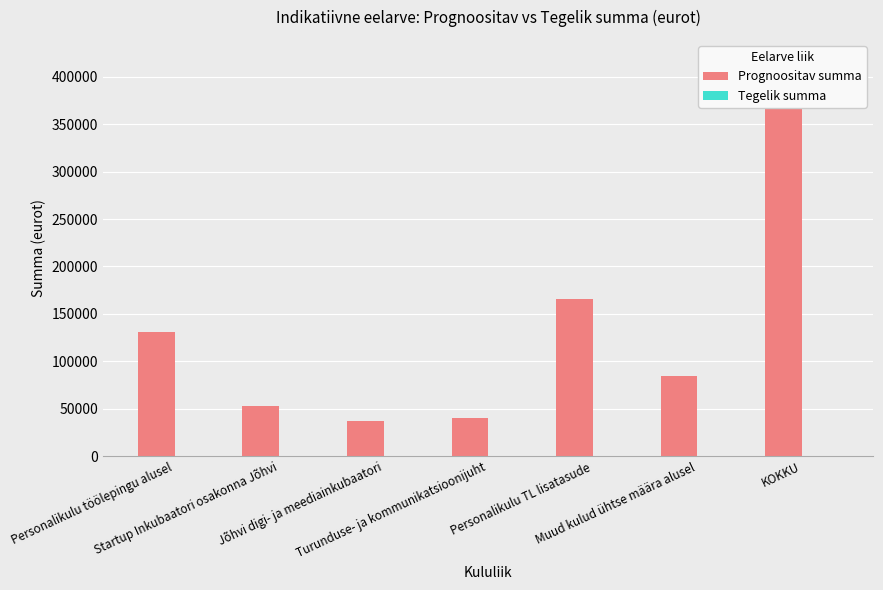

True or false: Prognoositav summa has a value of 145489.1 at Muud kulud ühtse määra alusel.

False